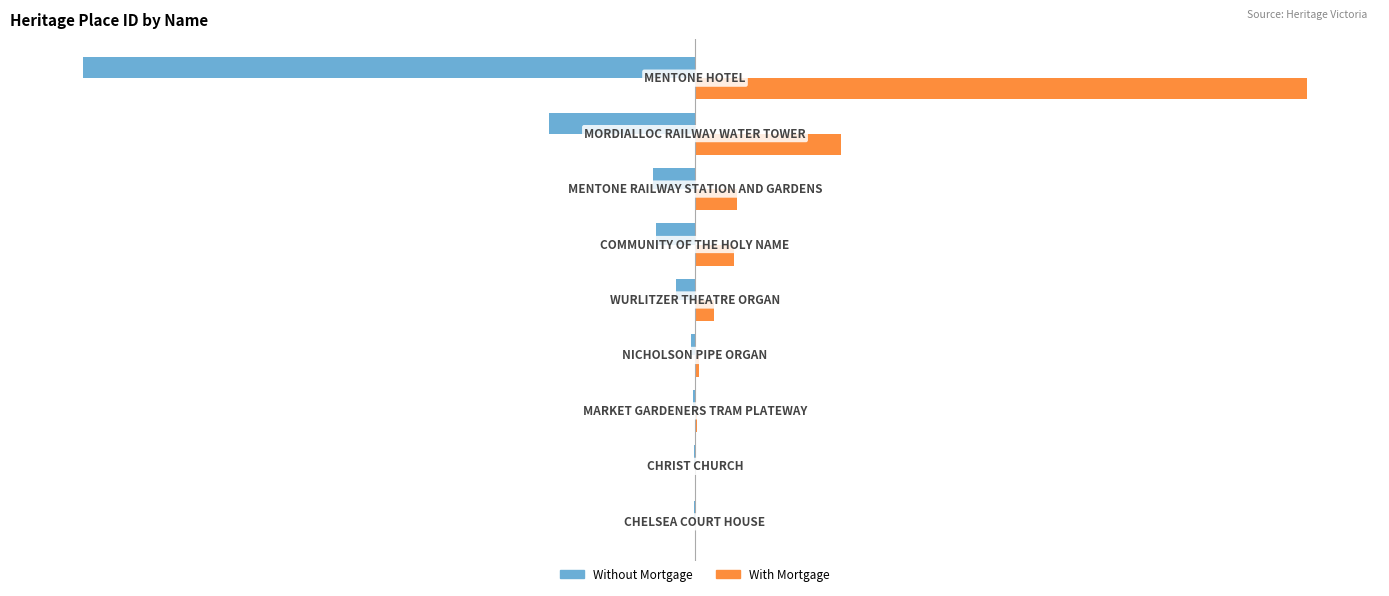

What is the maximum value shown in the chart?

197429